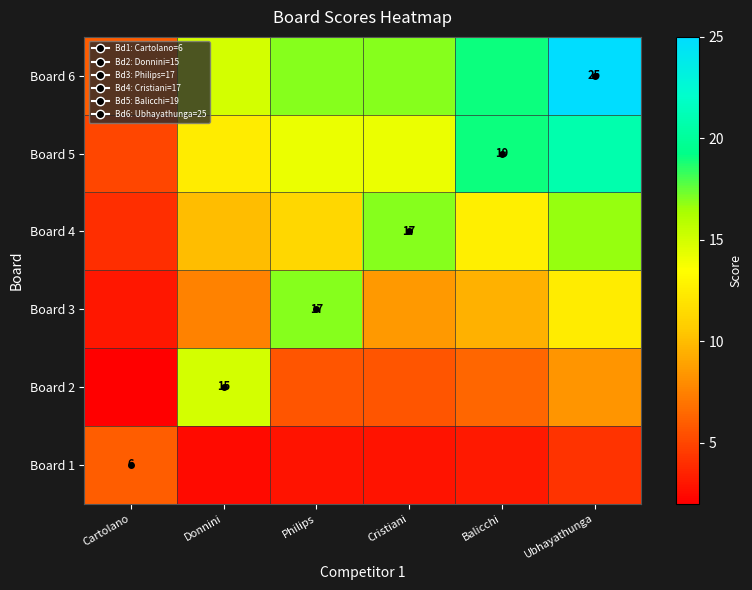

Rank the series by their maximum value, from highest to lowest.

Board 6, Board 5, Board 3, Board 4, Board 2, Board 1